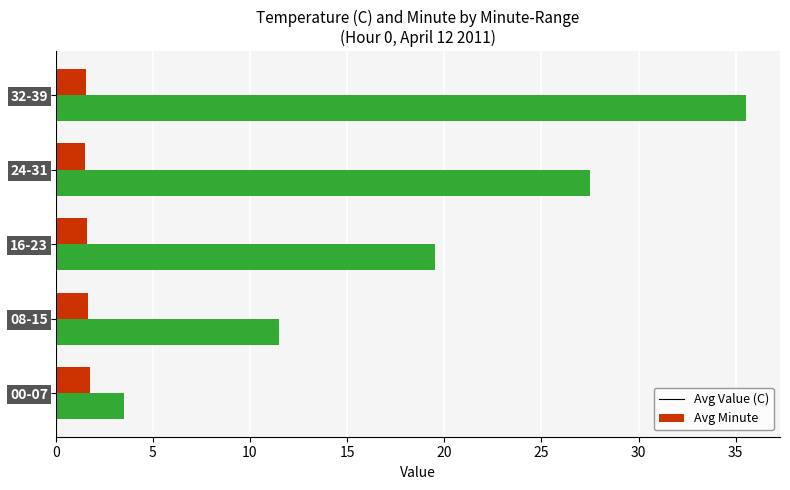

At which label is Avg Minute closest to 19?

16-23